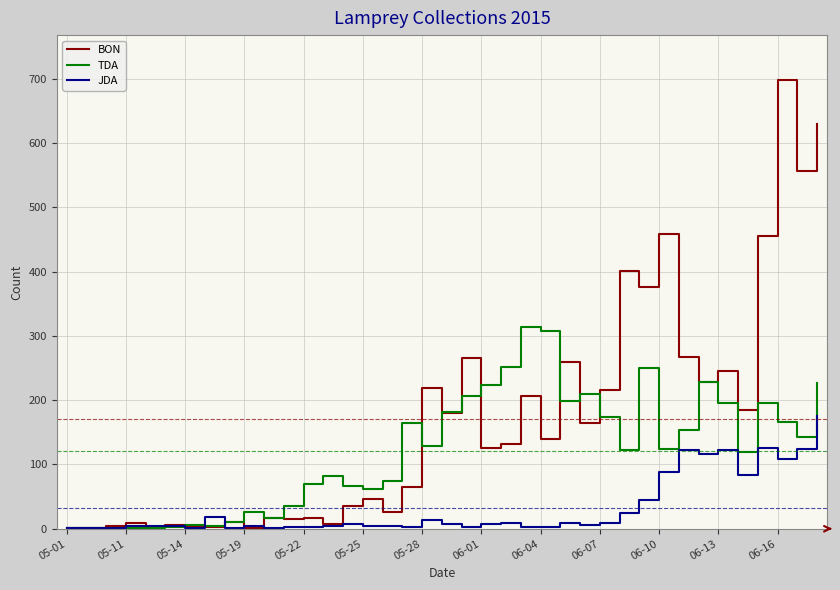

Which series has the largest total across all categories?

BON